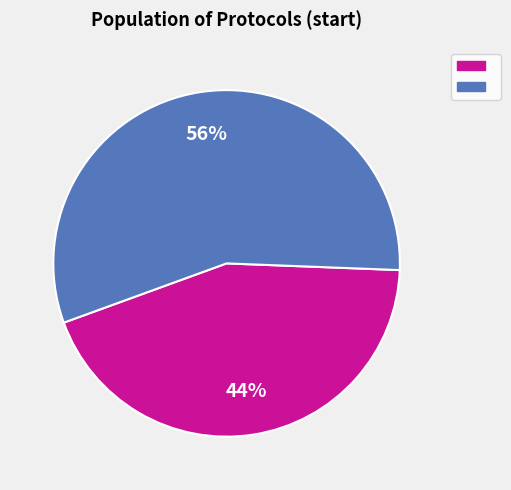

Is there a majority slice in this chart?

Yes